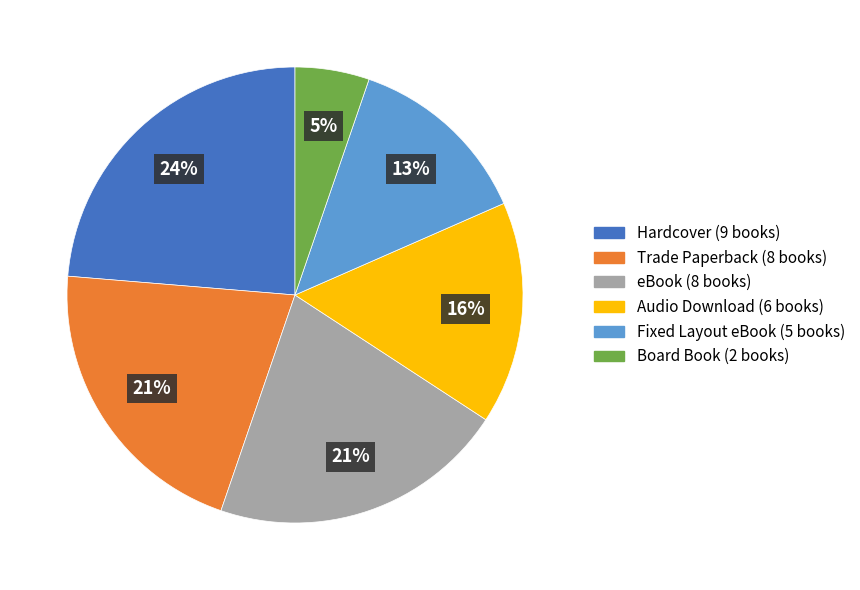

To the nearest percent, what is the difference between the Trade Paperback and Hardcover slice percentages?

3%